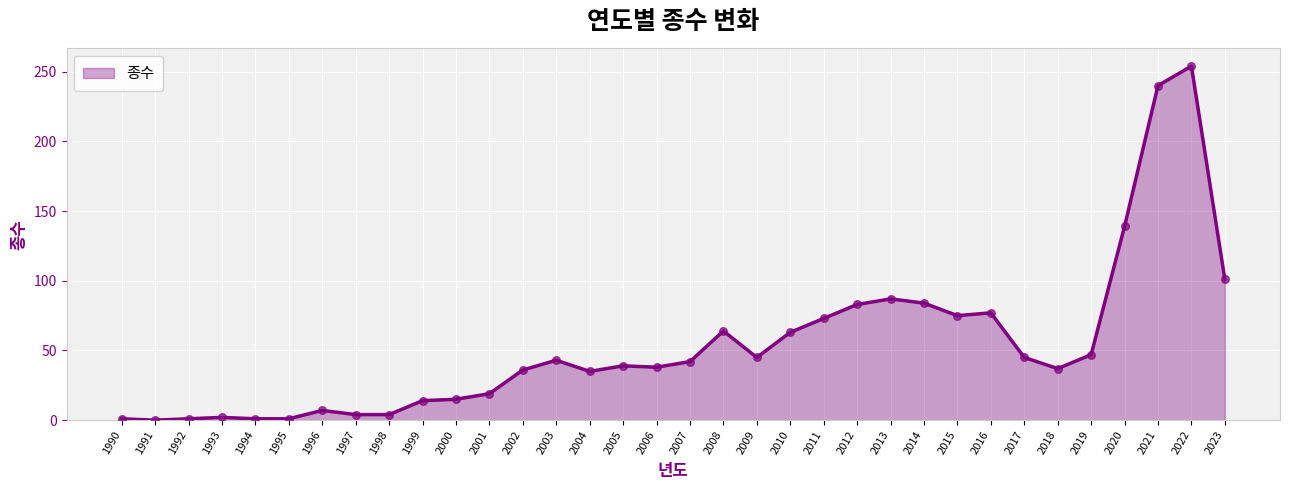

Approximately how many times larger is the value at 2012 compared to 1999?

5.9